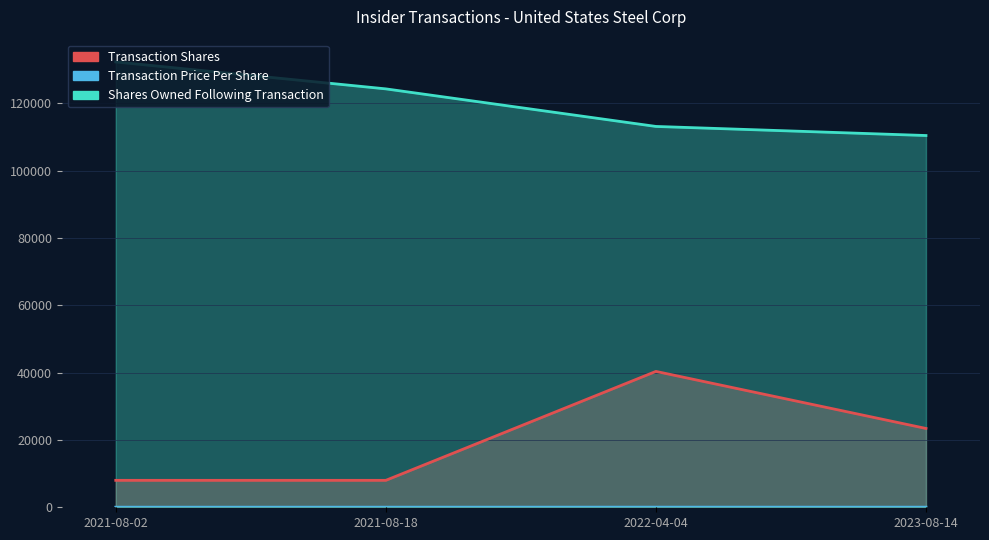

The value of Transaction Shares at 2022-04-04 is 40346.0. True or false?

True